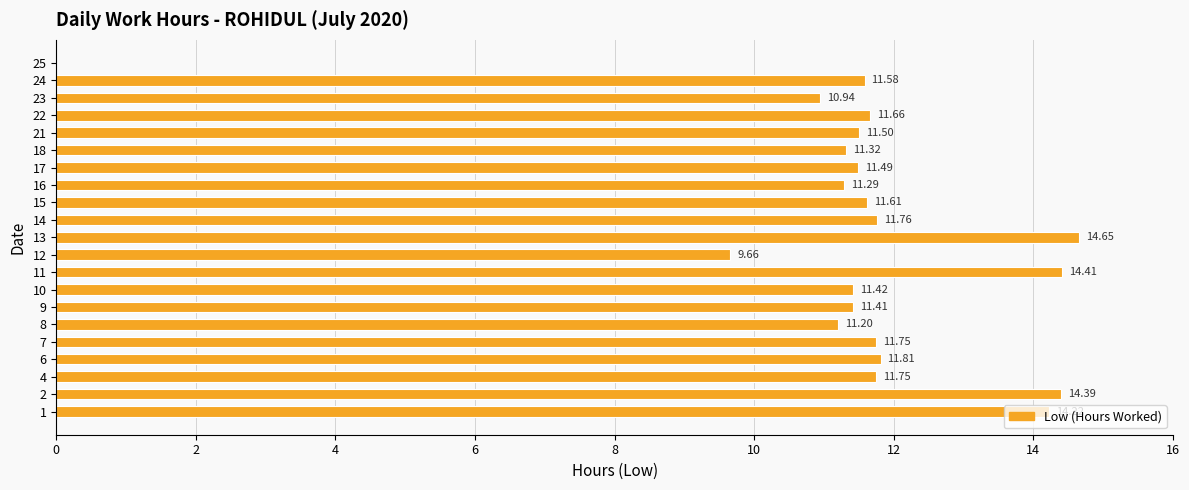

Which has a higher value, 9 or 21?

21